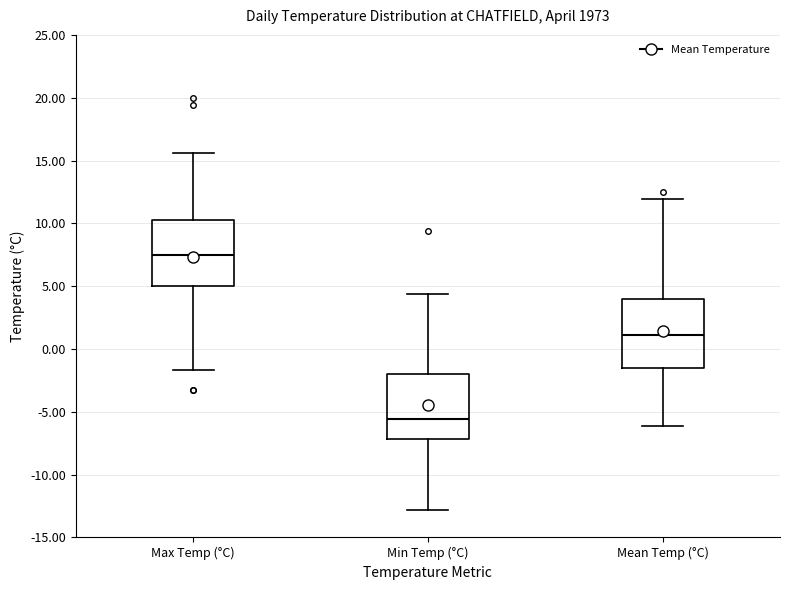

Where is the lower edge of the box for Max Temp (°C) on the y-axis? The values are not printed on the chart, so give them approximately, as read against the axis.

5.0